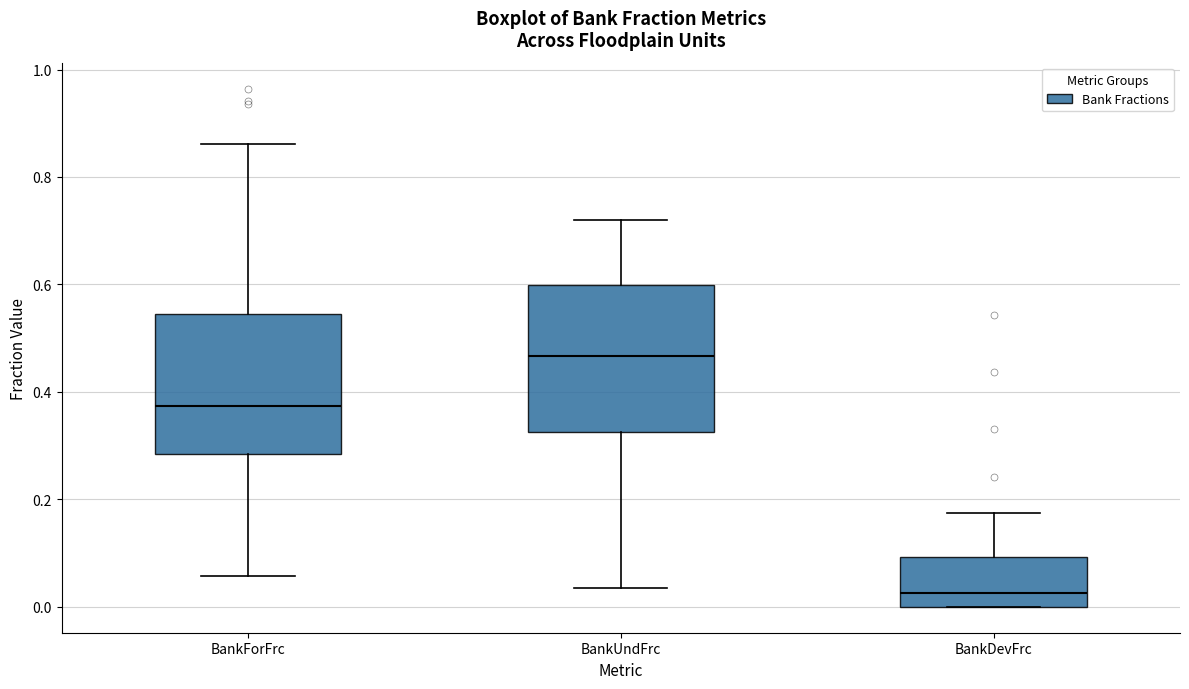

Which box has the lowest median line?

BankDevFrc